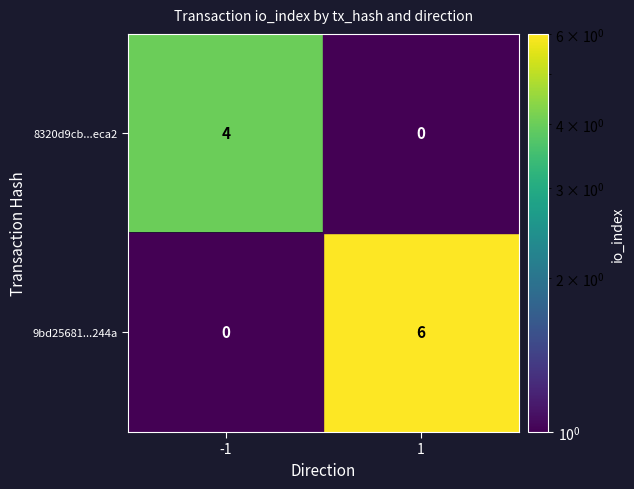

The 8320d9cb...eca2 series shows 4 at -1. True or false?

True